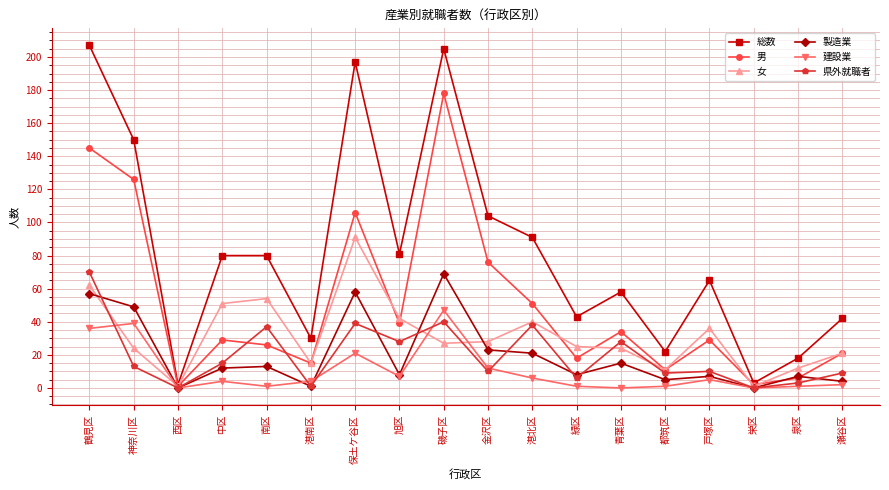

At 保土ケ谷区, list the series in order from smallest to largest.

建設業, 県外就職者, 製造業, 女, 男, 総数